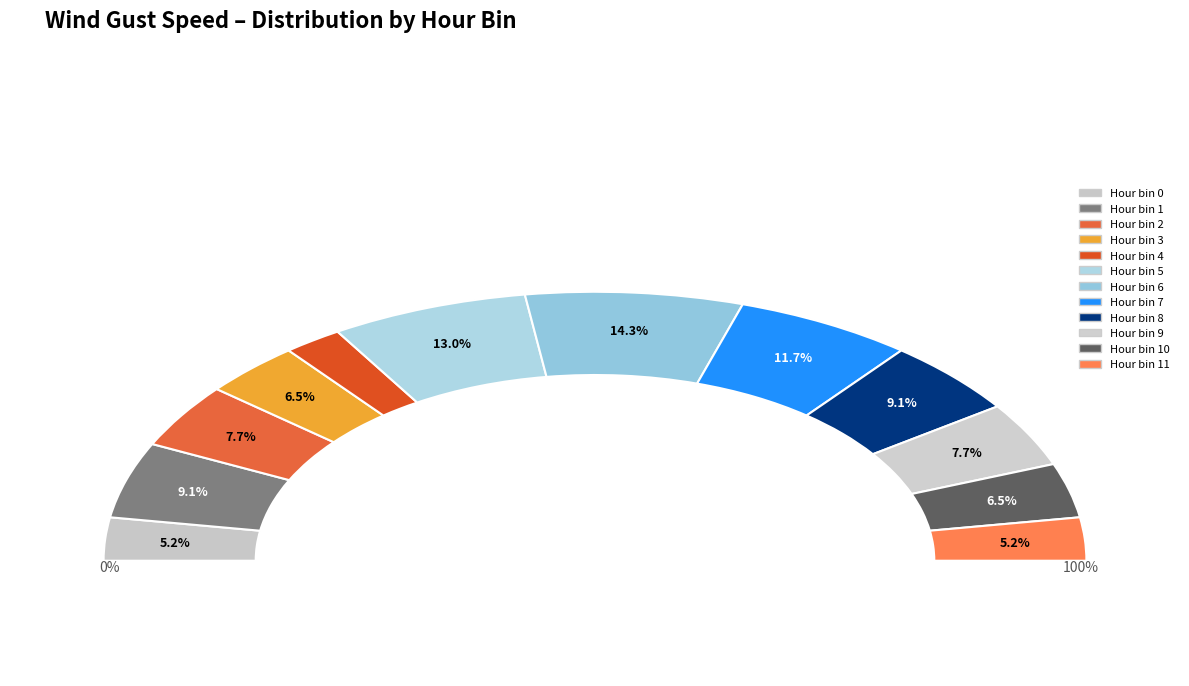

Is there a majority slice in this chart?

No